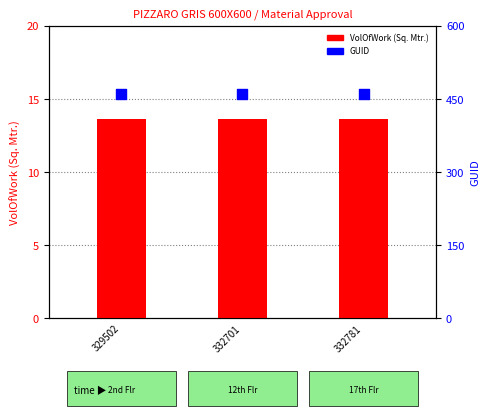

Which series has the largest total across all categories?

GUID